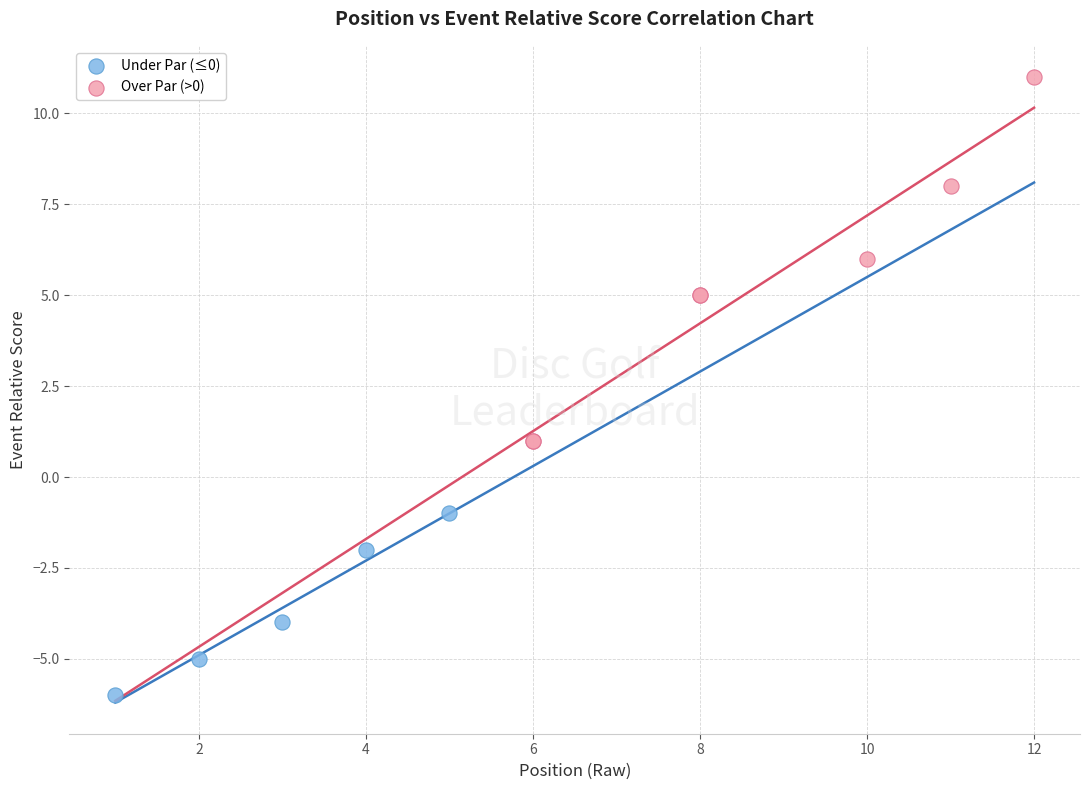

Which series has the widest spread of Y values?

Over Par (>0)